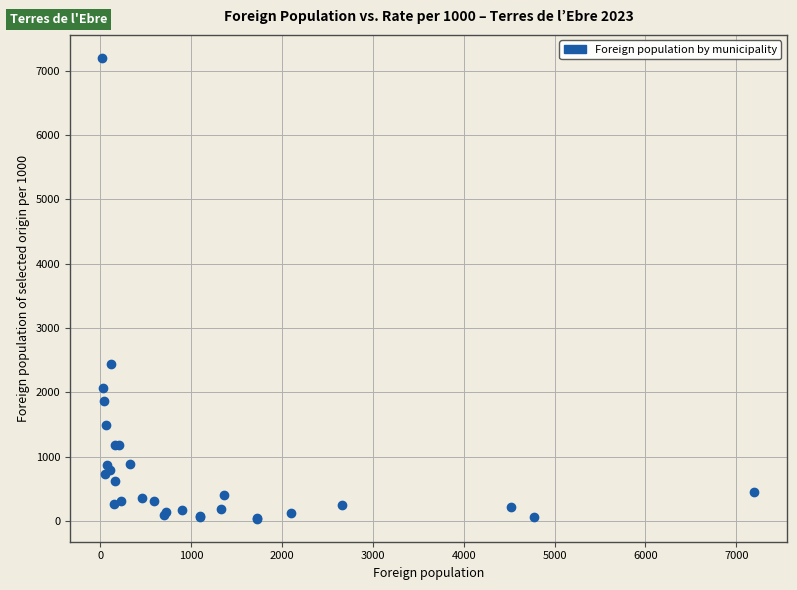

What Y value in the scatter plot is closest to 3617?

2435